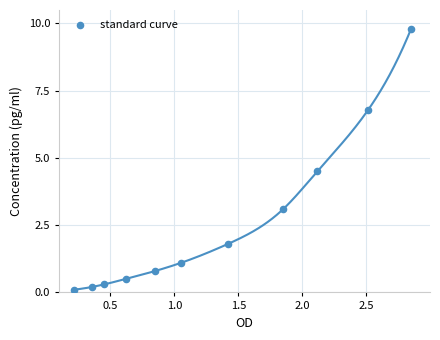

What is the average X value?

1.3